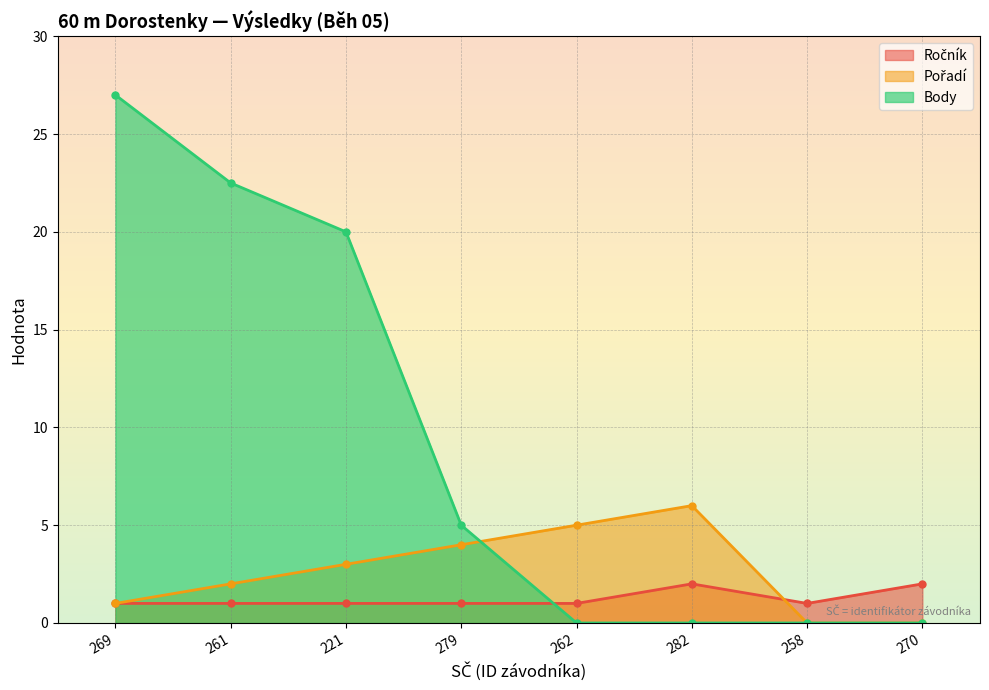

True or false: Body has a value of 5.0 at 279.

True